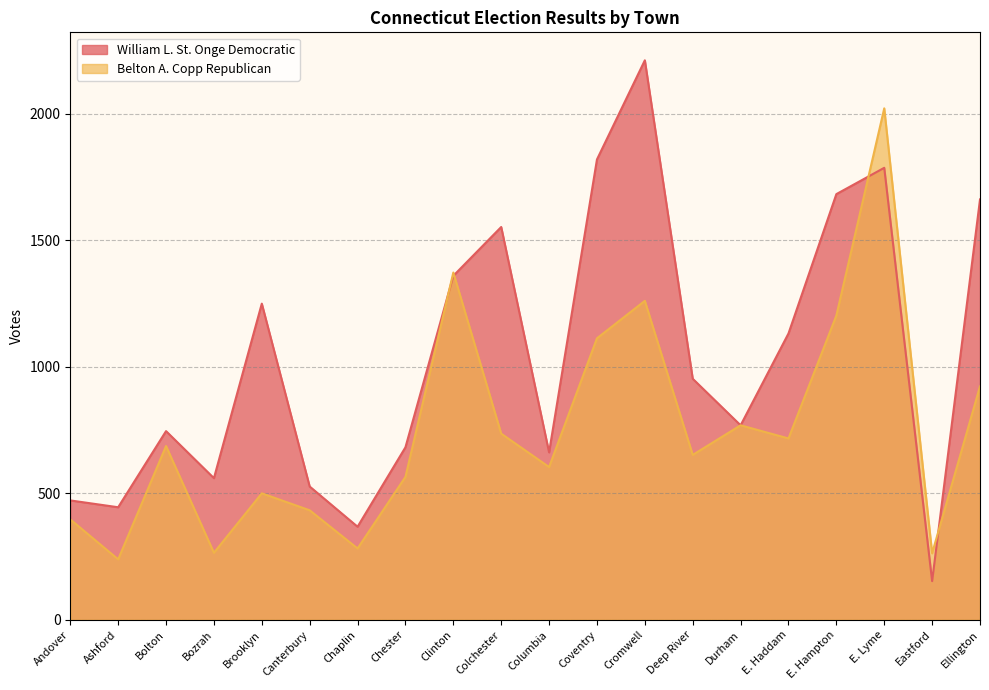

Reading right to left, extract all data points from this chart.

William L. St. Onge Democratic: Ellington=1662	Eastford=153	E. Lyme=1787	E. Hampton=1683	E. Haddam=1132	Durham=769	Deep River=953	Cromwell=2212	Coventry=1820	Columbia=662	Colchester=1553	Clinton=1360	Chester=682	Chaplin=368	Canterbury=527	Brooklyn=1250	Bozrah=560	Bolton=746	Ashford=445	Andover=472
Belton A. Copp Republican: Ellington=923	Eastford=263	E. Lyme=2022	E. Hampton=1203	E. Haddam=717	Durham=769	Deep River=652	Cromwell=1261	Coventry=1113	Columbia=604	Colchester=736	Clinton=1373	Chester=565	Chaplin=282	Canterbury=433	Brooklyn=500	Bozrah=265	Bolton=687	Ashford=239	Andover=397